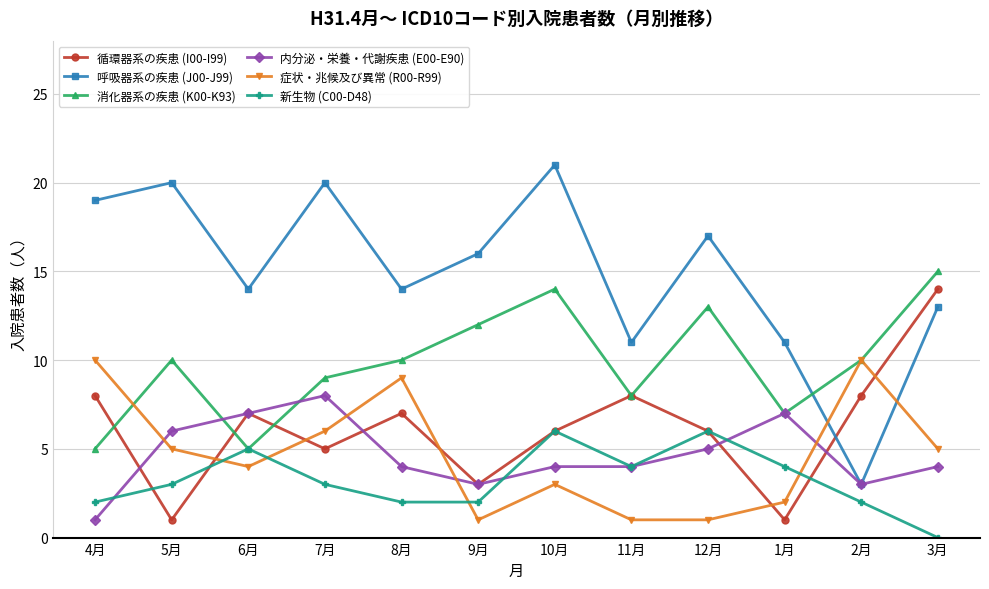

True or false: 新生物 (C00-D48) and 呼吸器系の疾患 (J00-J99) cross at least once.

False